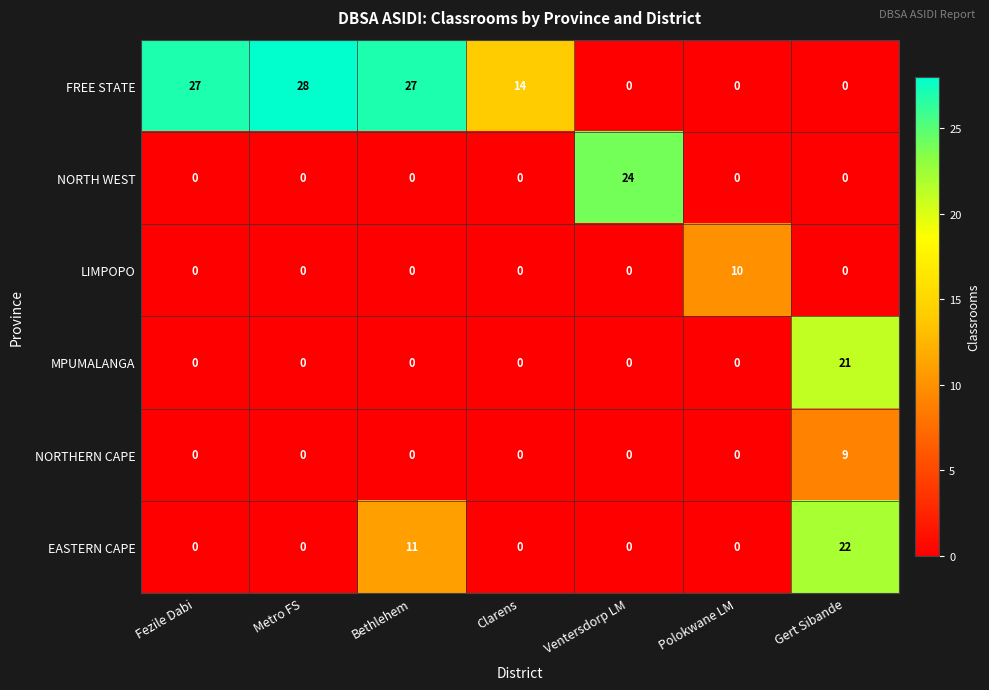

Count the EASTERN CAPE values in the range 0 to 11.

6